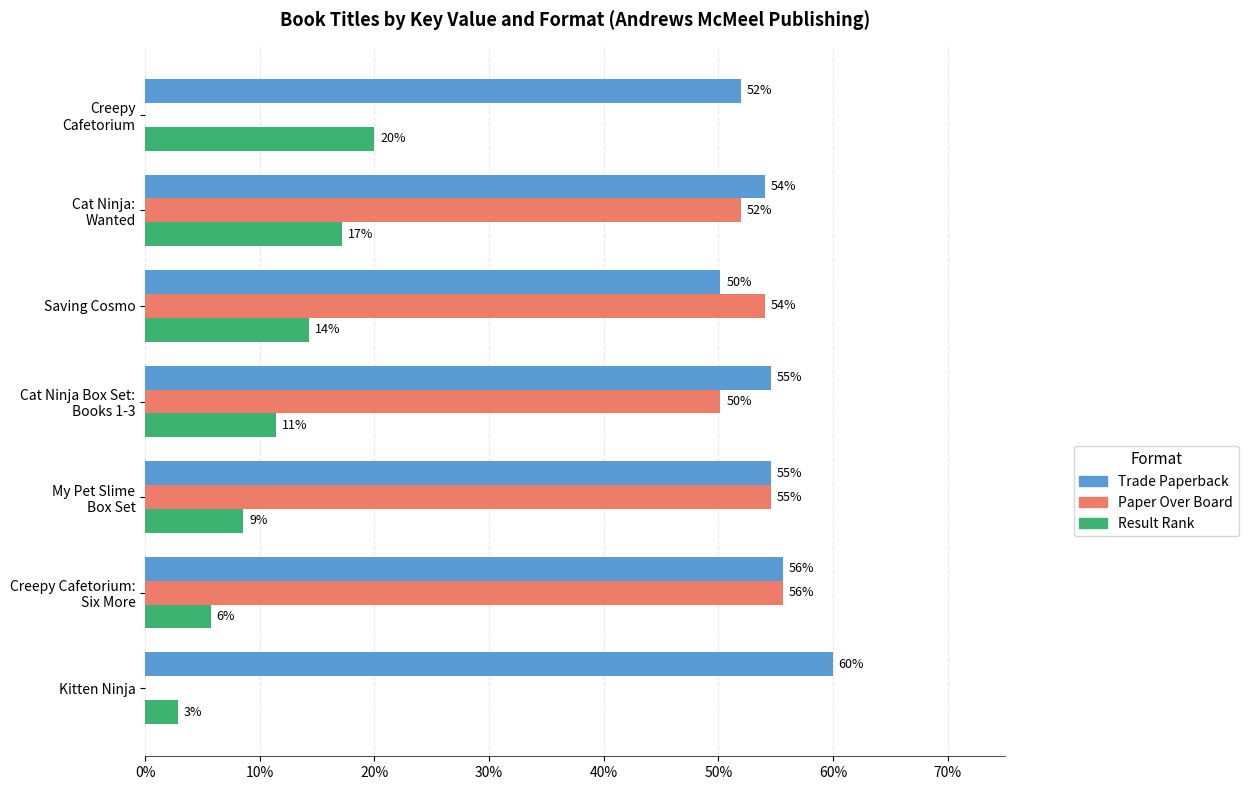

Rank the series by their average value, from highest to lowest.

Trade Paperback, Paper Over Board, Result Rank